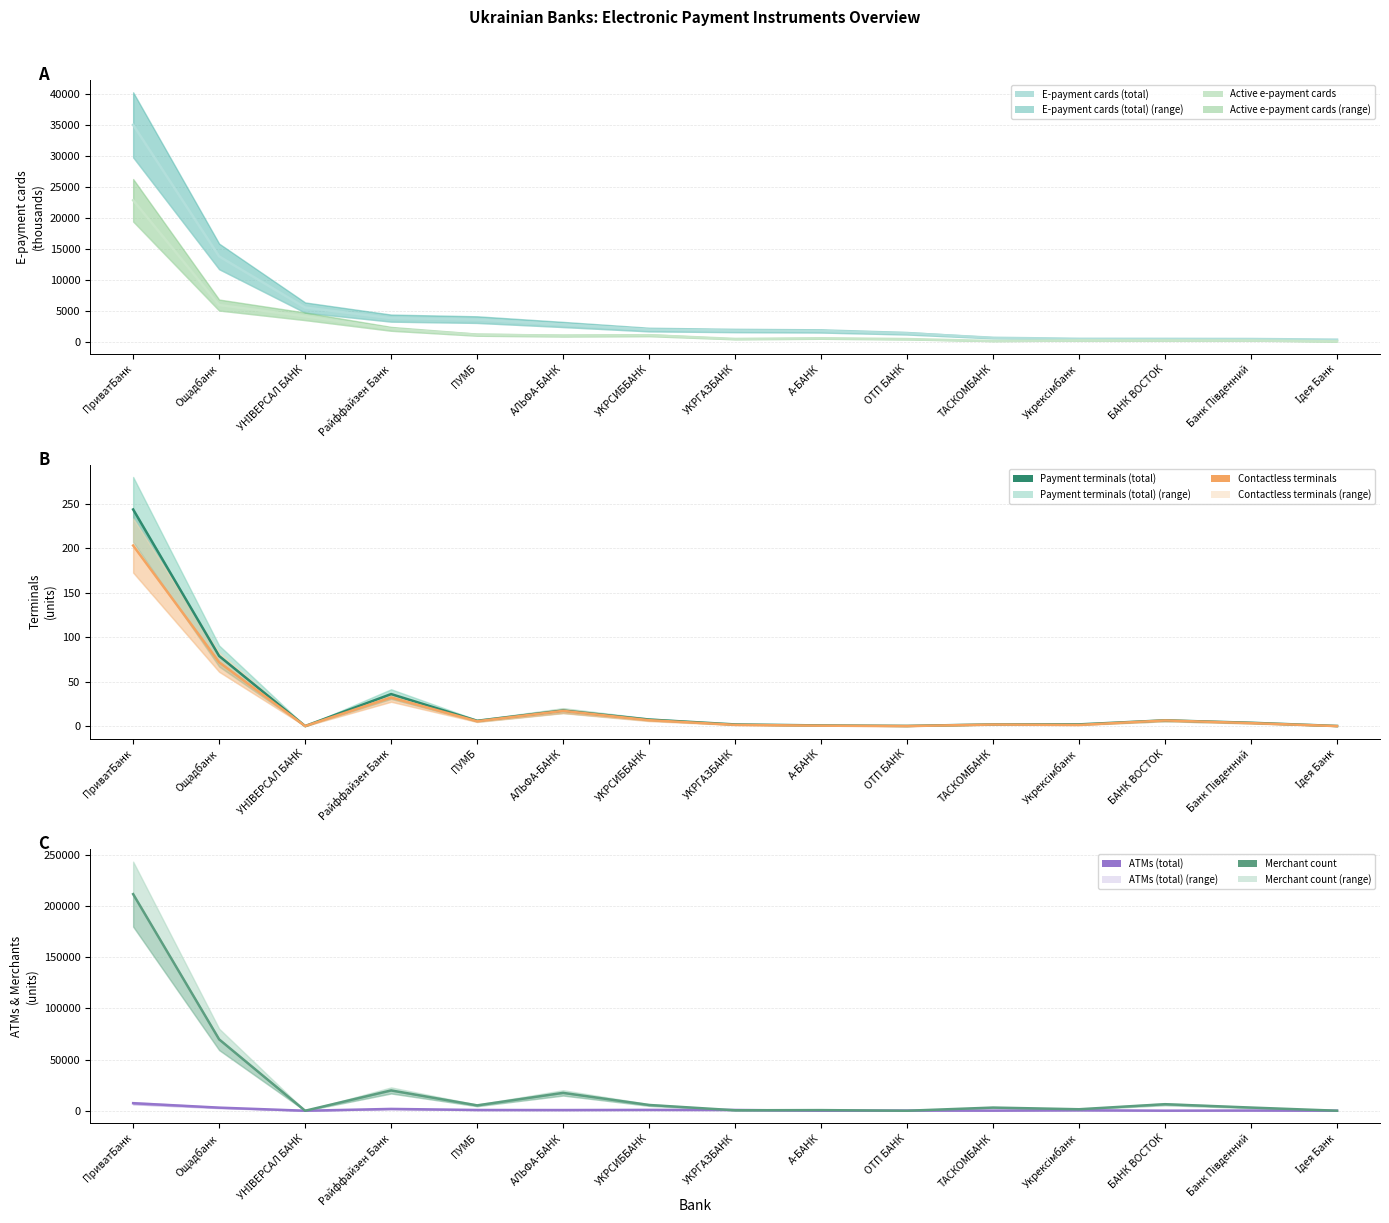

What is the highest value of the Payment terminals (total) series?

243.5